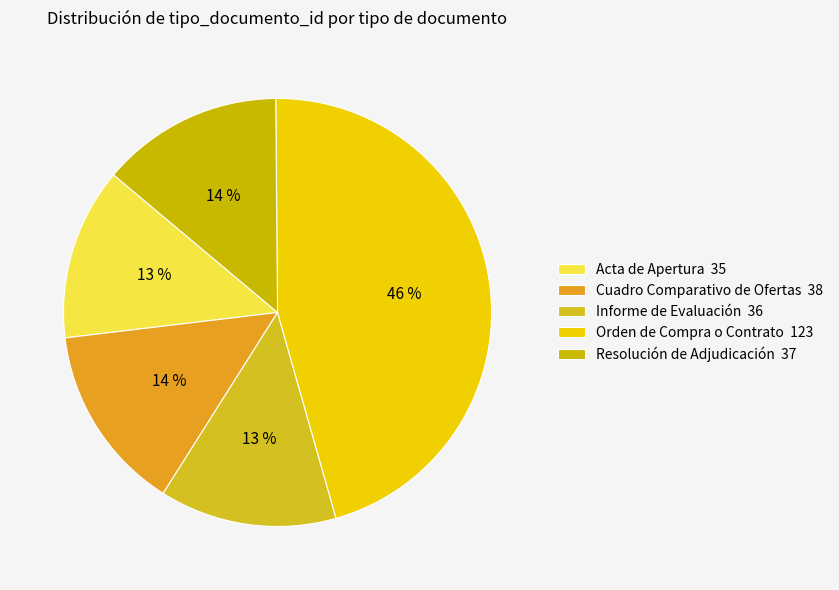

Between Cuadro Comparativo de Ofertas and Acta de Apertura, which is larger?

Cuadro Comparativo de Ofertas